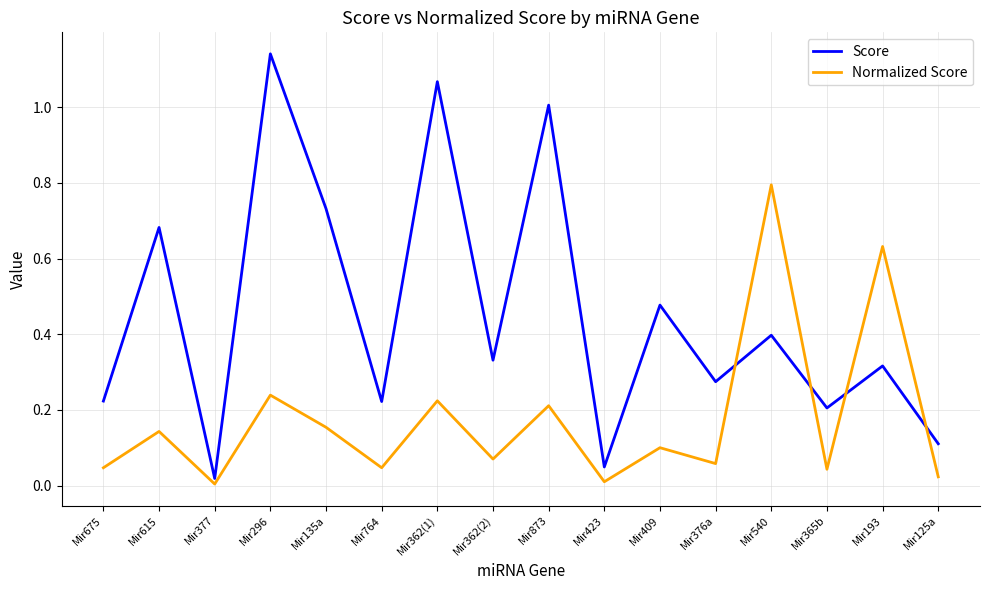

At which category does Score reach its first local valley?

Mir377